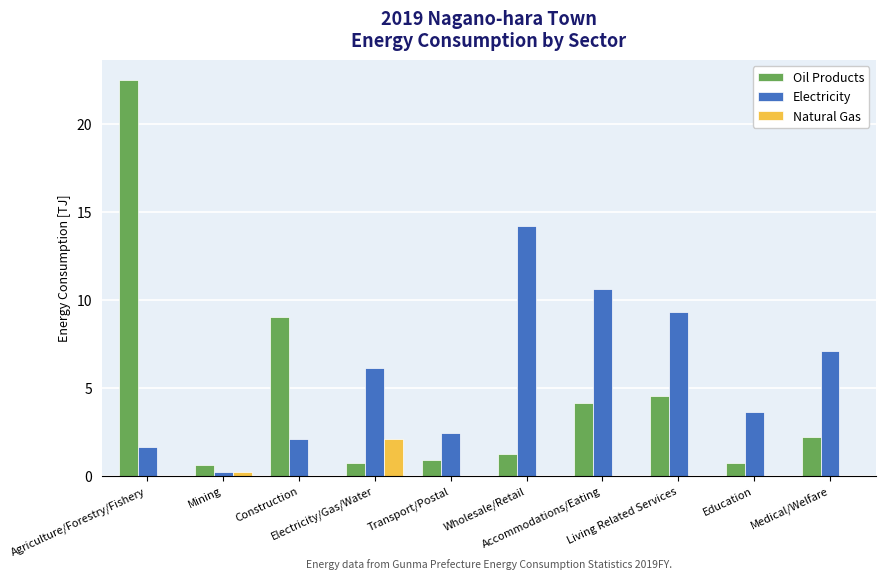

At which category does the chart reach its peak across all series?

Agriculture/Forestry/Fishery